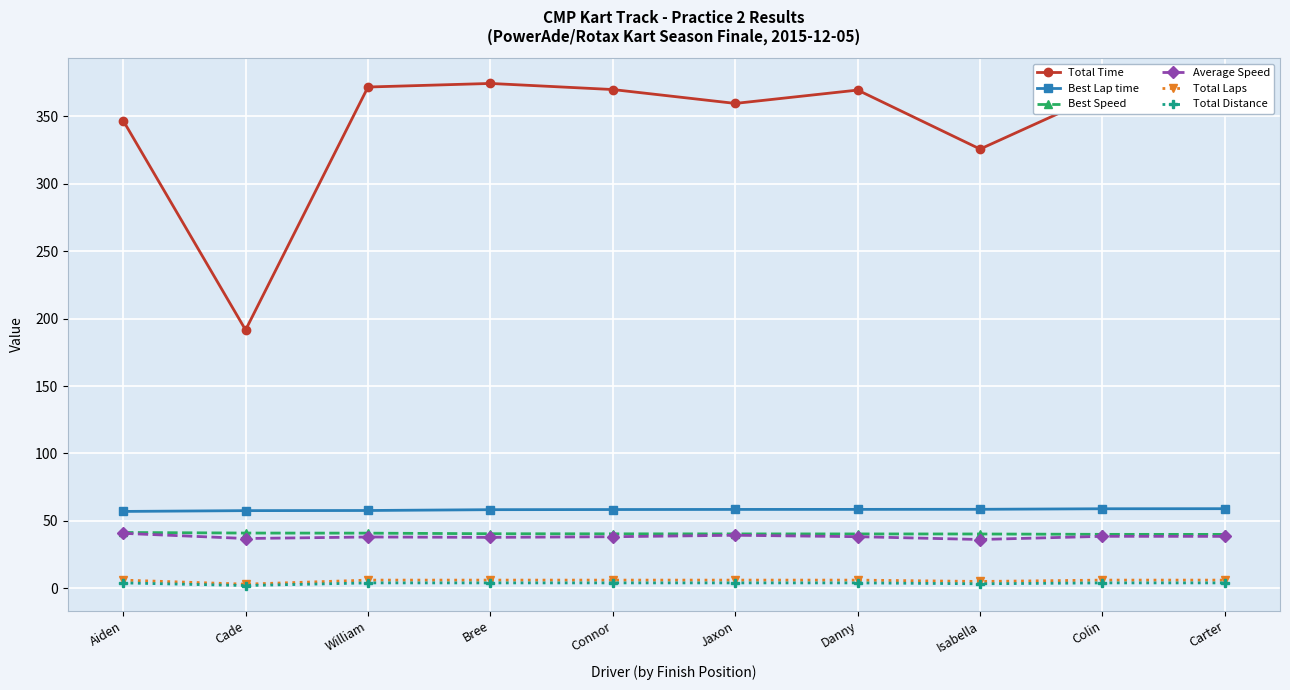

The Best Lap time series shows 38.2 at Aiden. True or false?

False